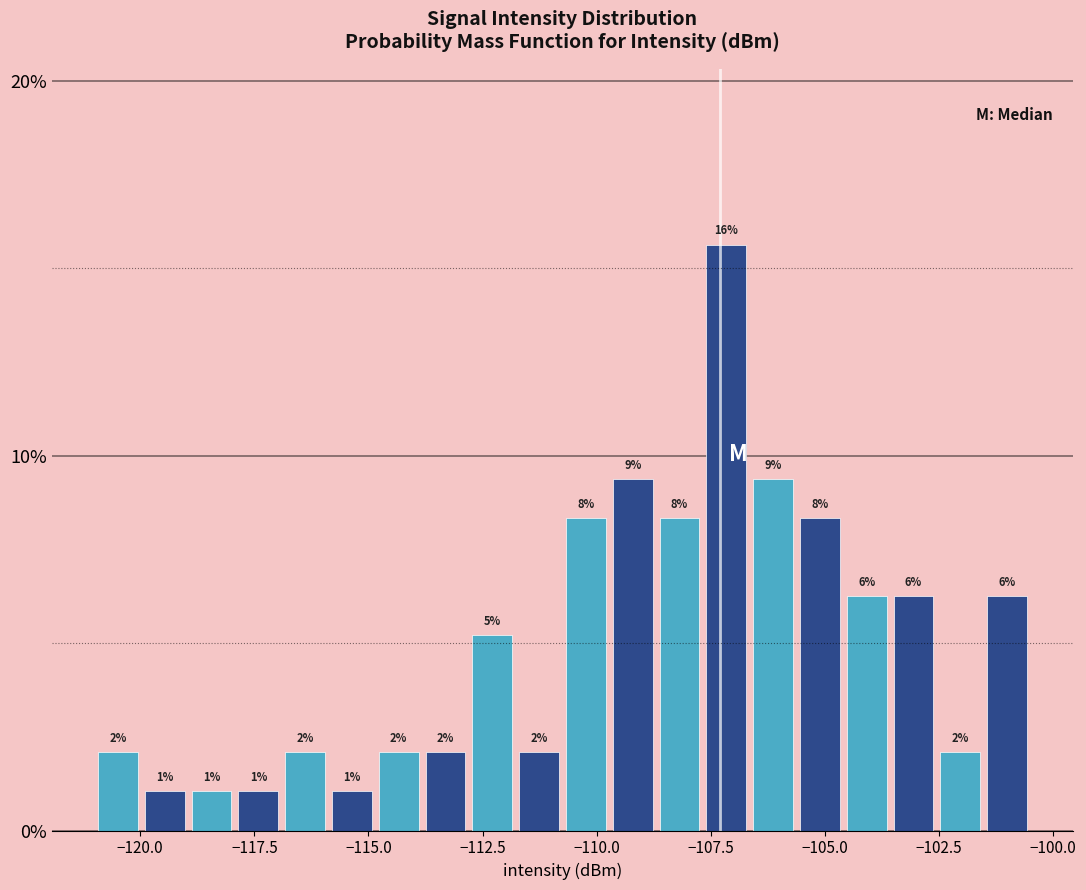

Around what value on the x-axis is the tallest bar? Give the approximate position of its centre, as read against the axis.

-107.0